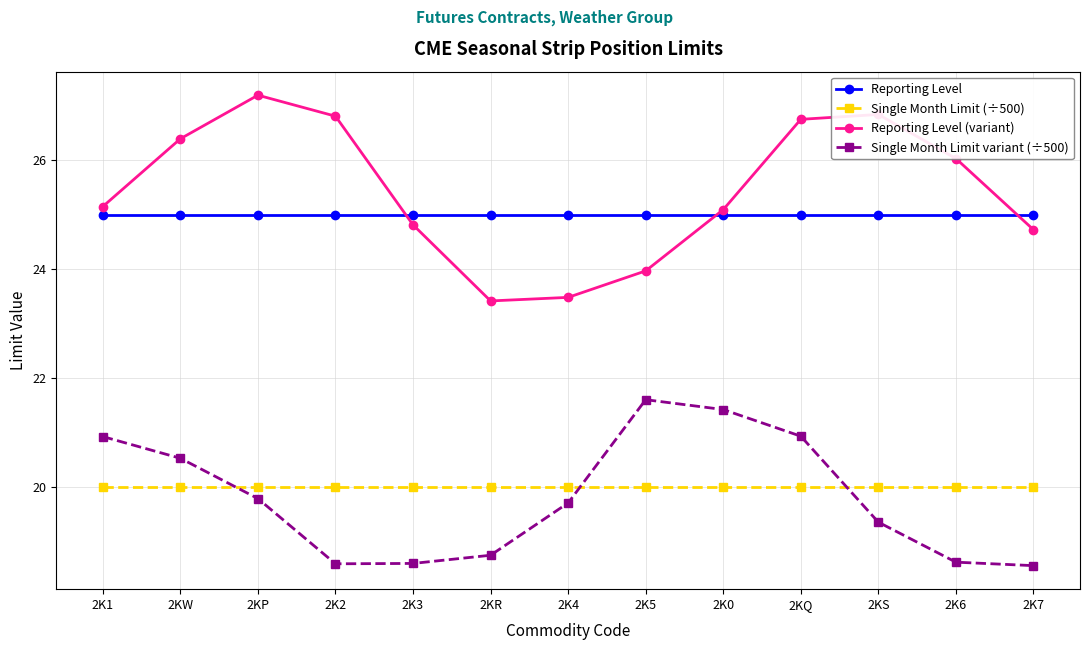

What is the highest value of the Single Month Limit variant (÷500) series?

21.6